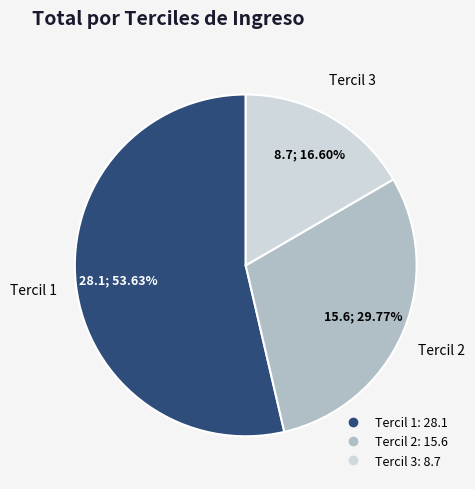

How many segments does this pie chart have?

3